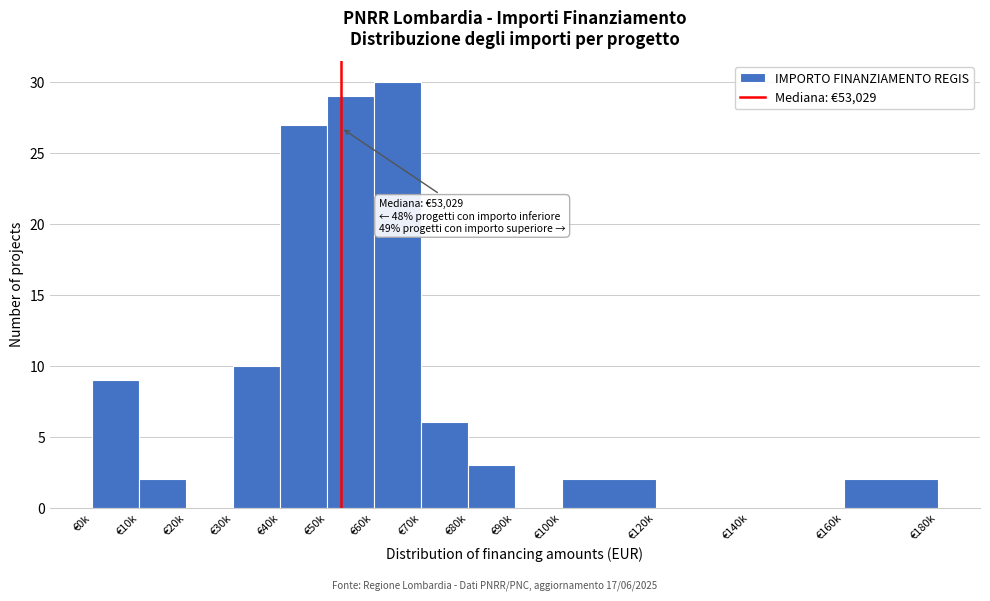

Reading left to right, extract all data points from this chart.

€0k=9	€10k=2	€20k=0	€30k=10	€40k=27	€50k=29	€60k=30	€70k=6	€80k=3	€90k=0	€100k=2	€120k=0	€140k=0	€160k=2